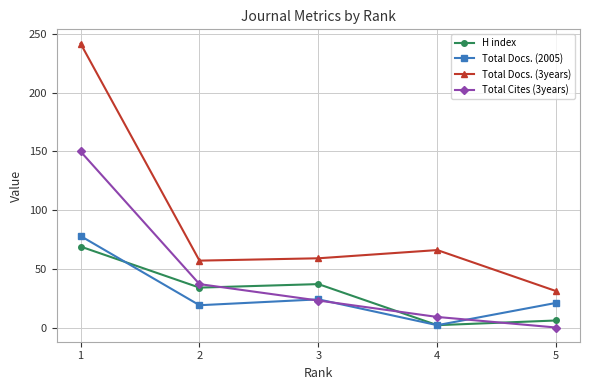

The value of H index at 2 is 47. True or false?

False